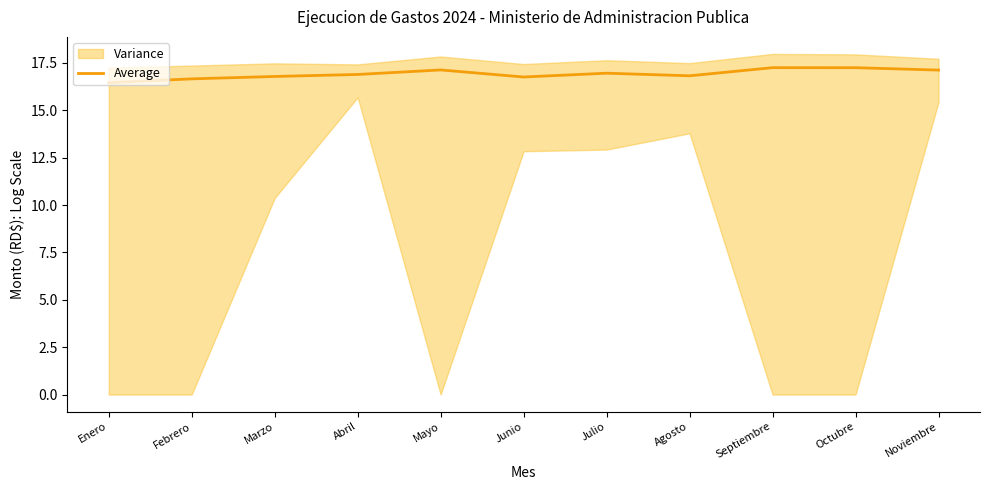

Between Agosto and Febrero, which is larger?

Agosto